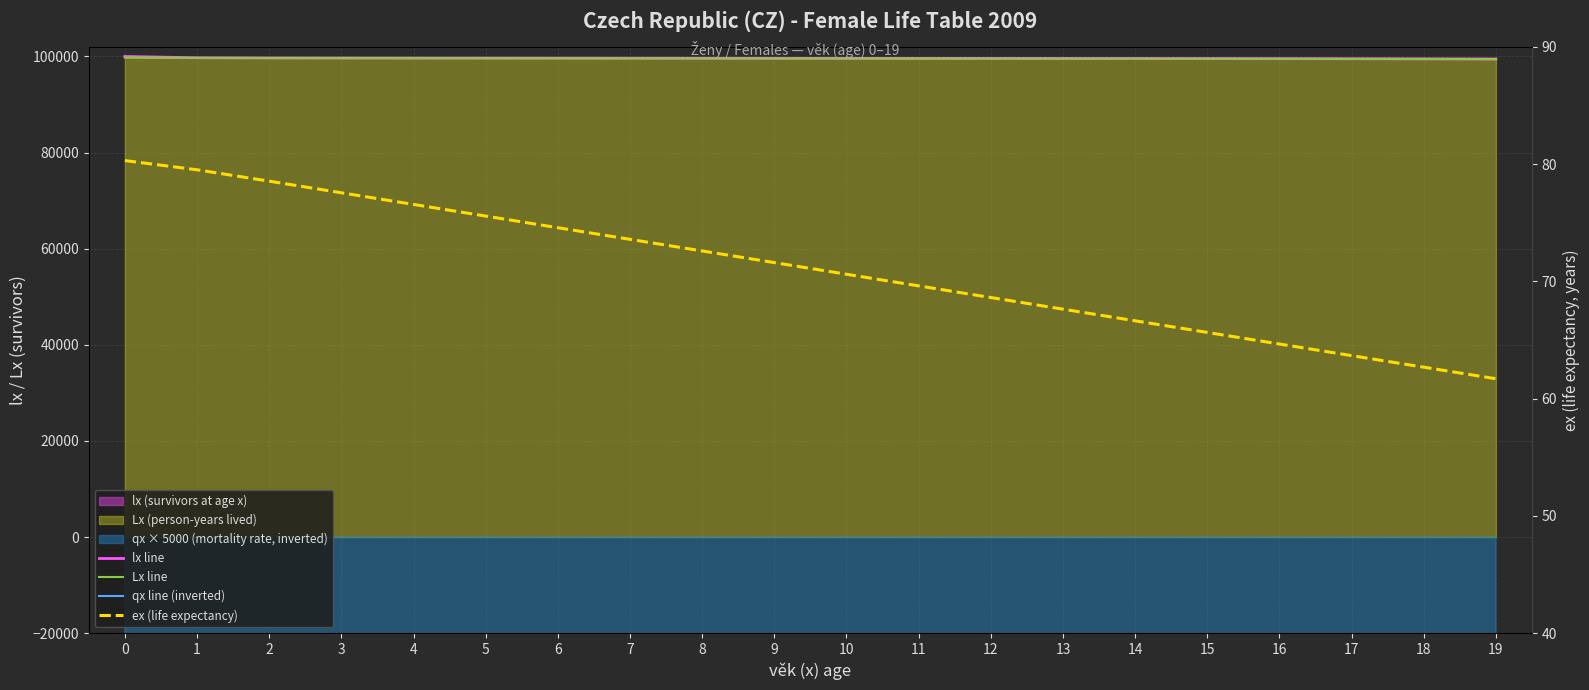

True or false: ex (life expectancy) and Lx line intersect in this chart.

False